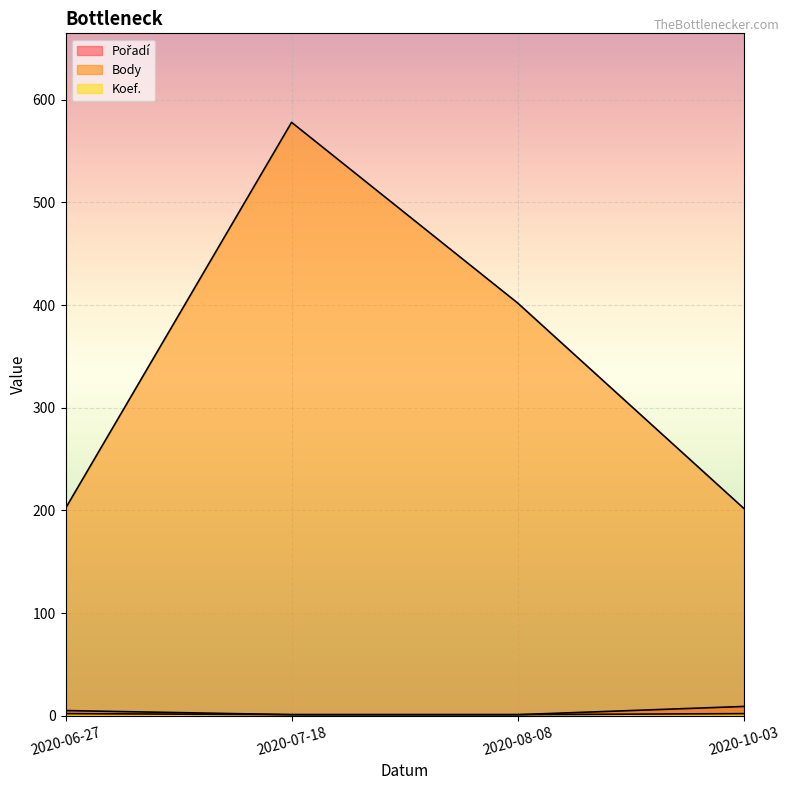

Is it true that Pořadí equals 2 at 2020-06-27?

False